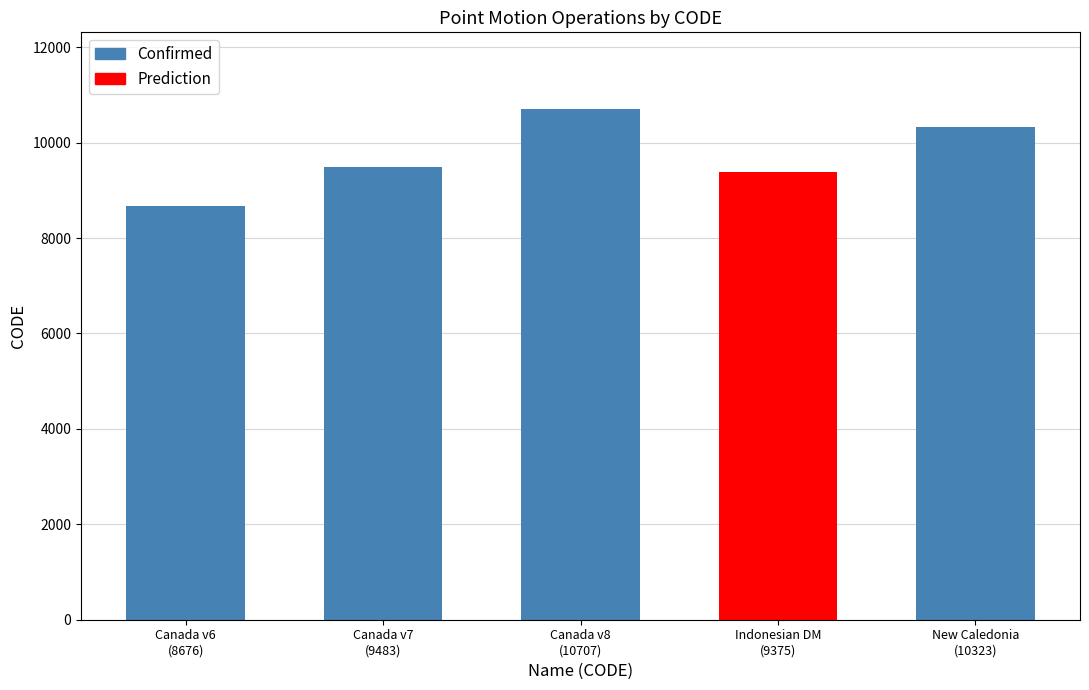

What is the greatest value displayed?

10707